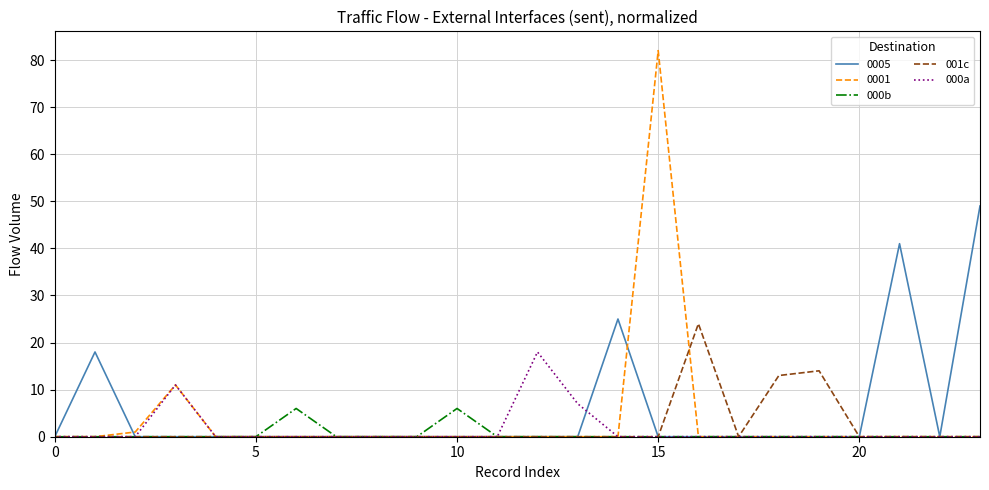

True or false: 000b has more than 0 interior local peaks.

True